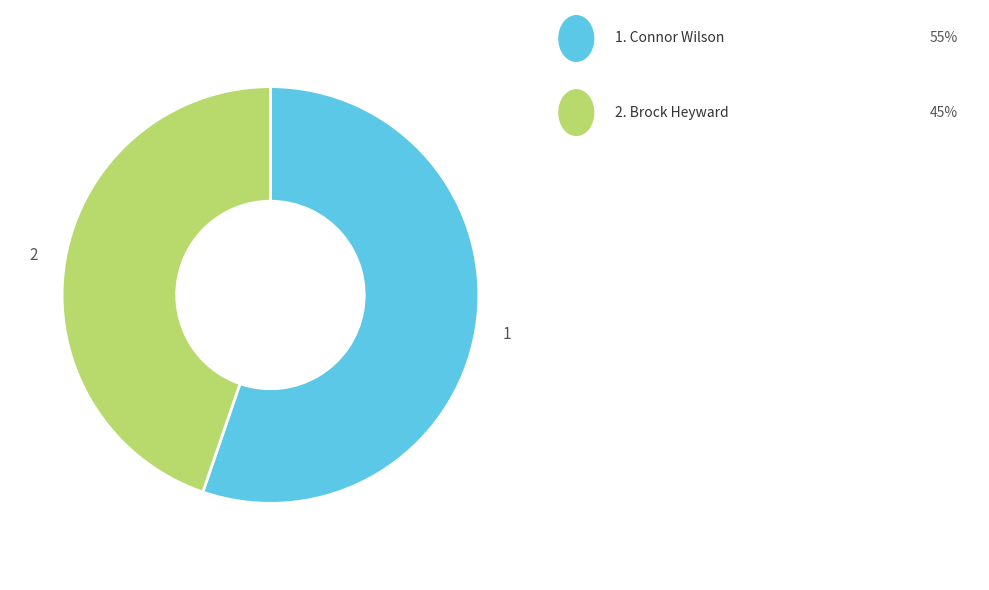

Is there a majority slice in this chart?

Yes